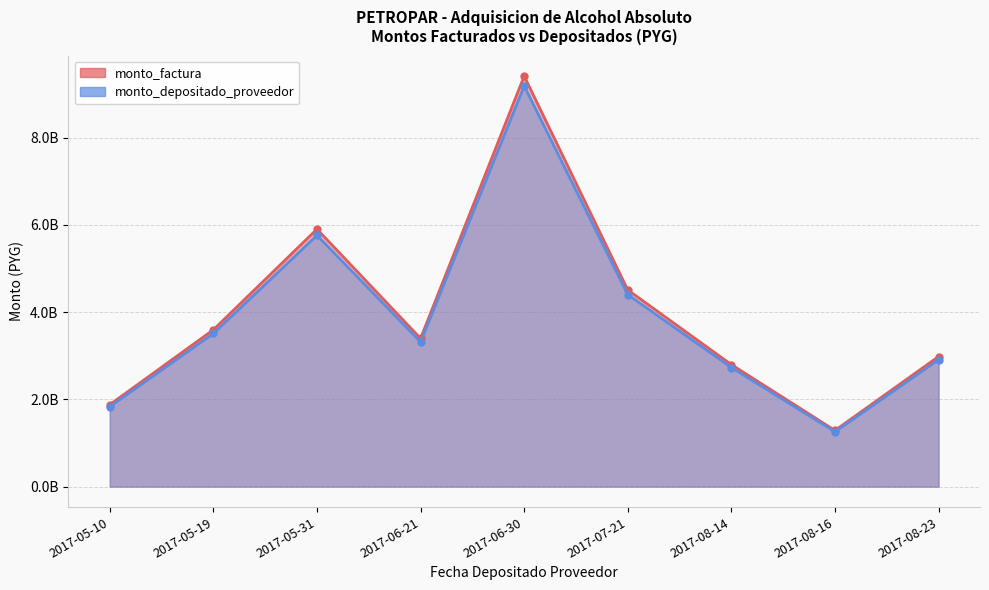

What is the difference between the maximum and second lowest values in the monto_factura series?

7532792180